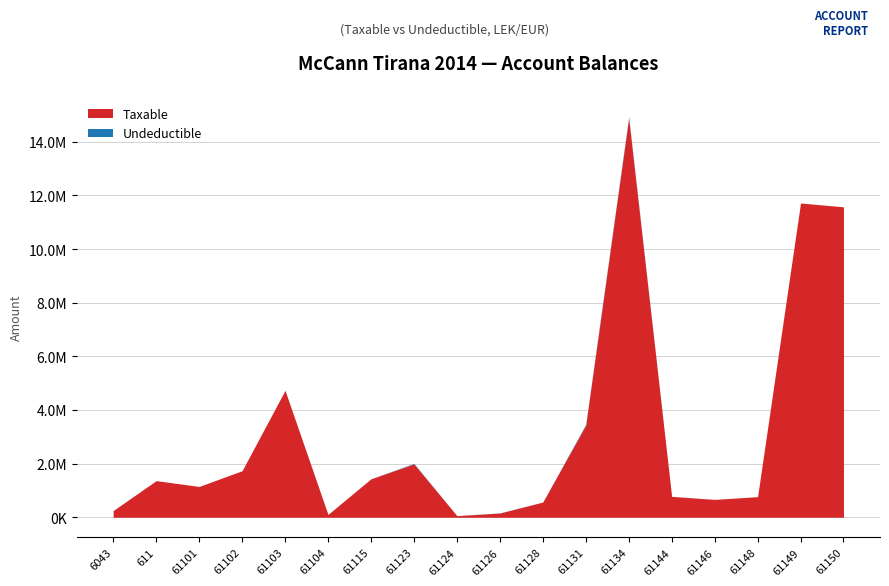

Rank the series by their maximum value, from highest to lowest.

Taxable, Undeductible